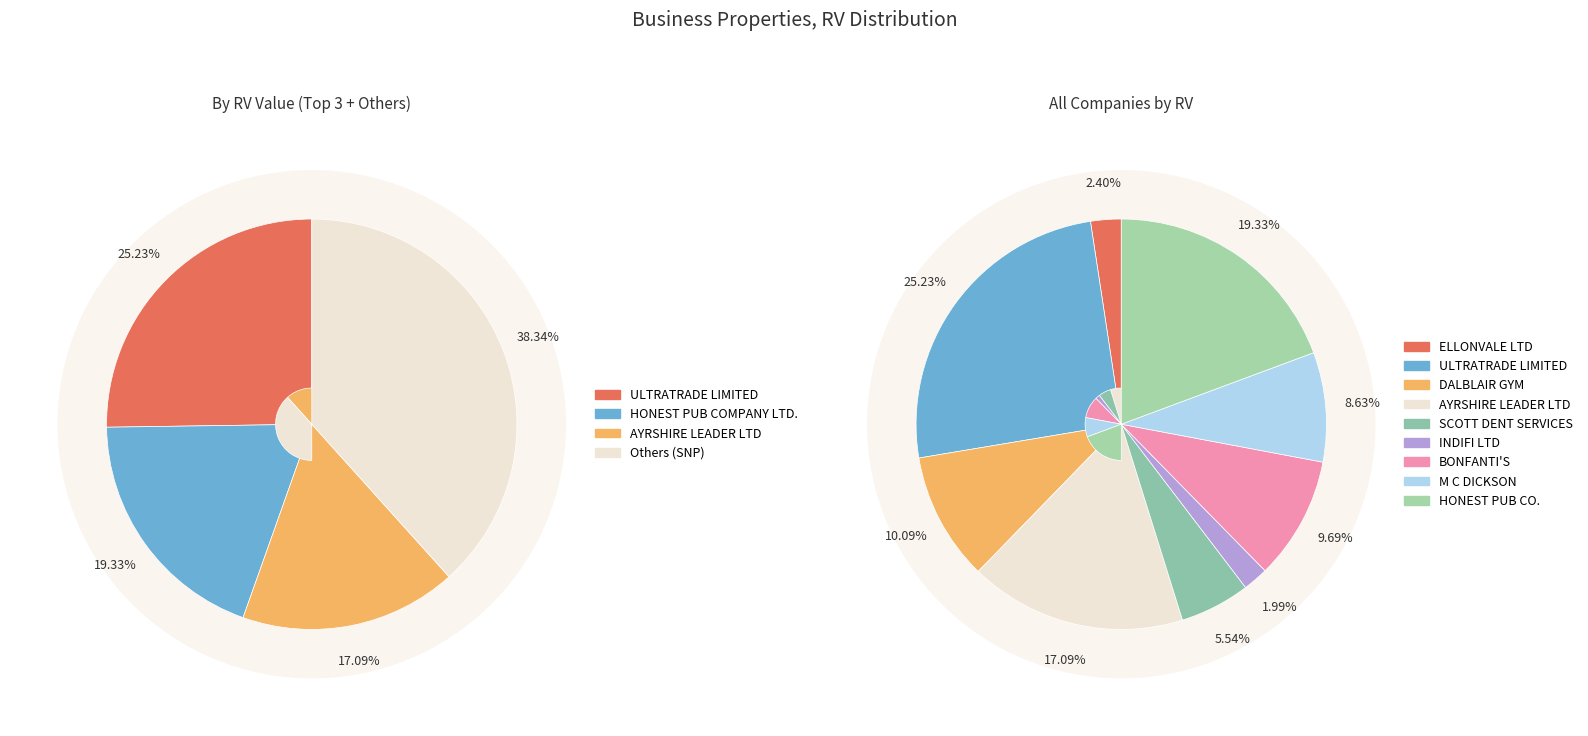

Does SCOTT DENT SERVICES LIMITED account for over 50% of the chart?

No